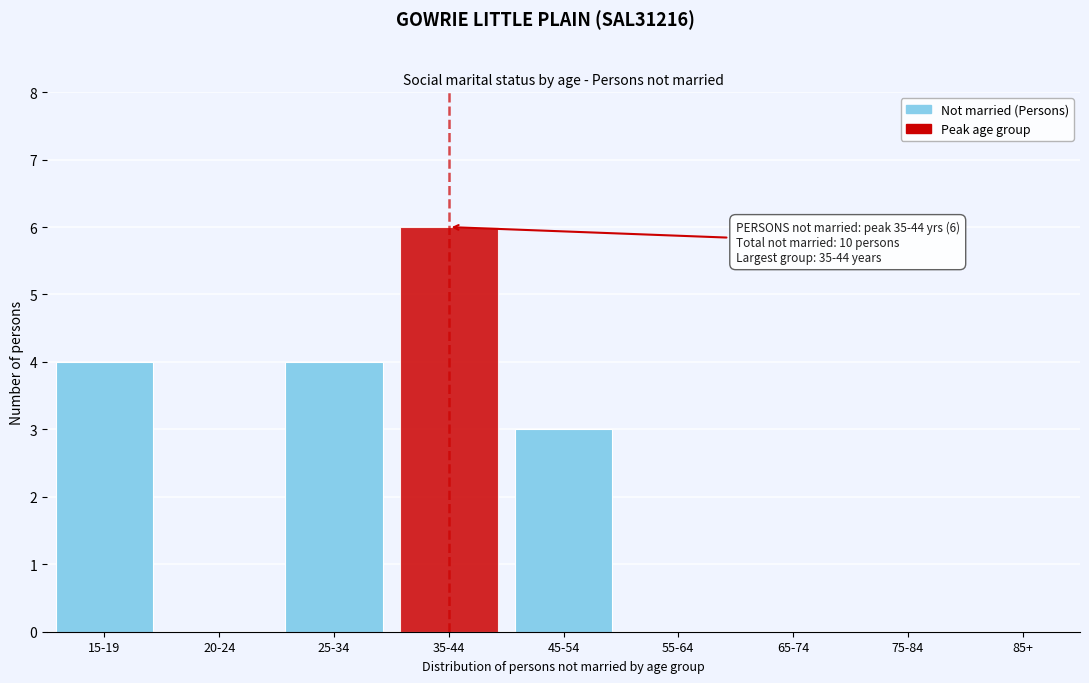

Reading right to left, what are all the values shown in this chart?

85+=0	75-84=0	65-74=0	55-64=0	45-54=3	35-44=6	25-34=4	20-24=0	15-19=4